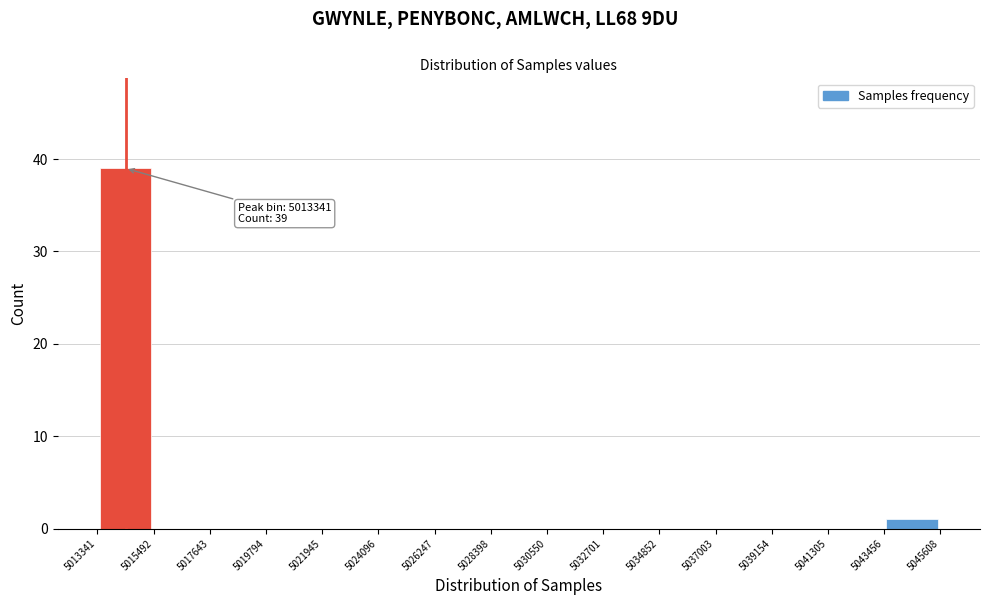

Which range on the x-axis has the tallest bar?

5013341 to 5015492